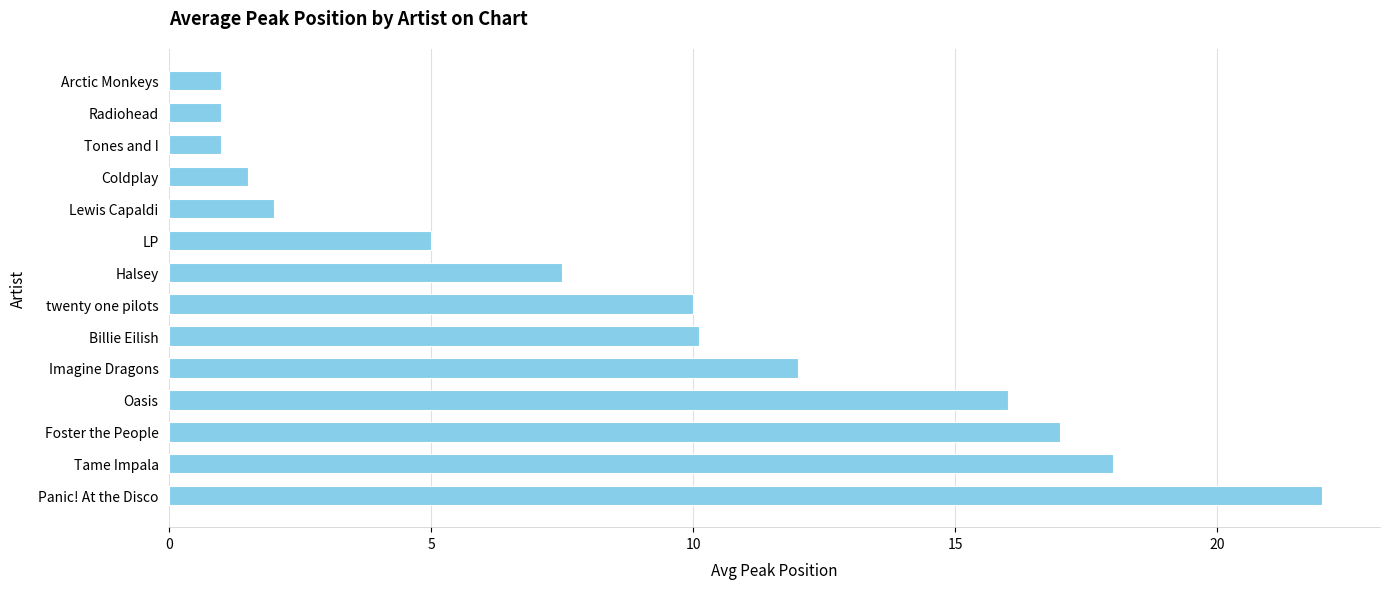

The chart shows a value of 7.5 at Halsey. True or false?

True